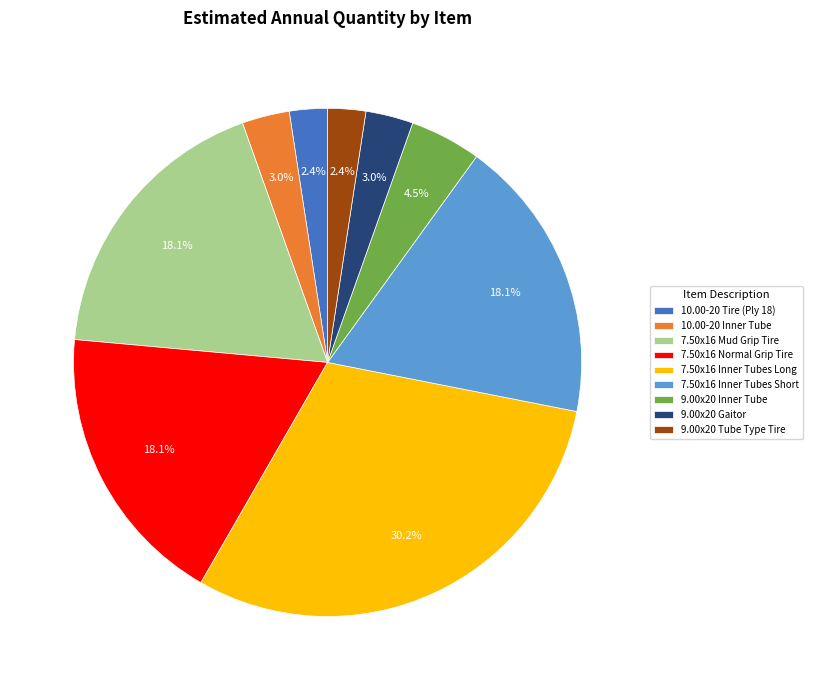

To the nearest percent, what percentage of the pie is 7.50x16 Mud Grip Tire?

18%